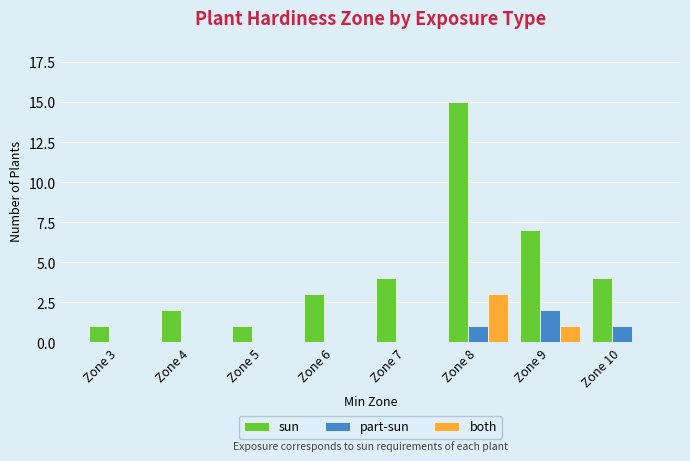

How many groups of bars are there?

8